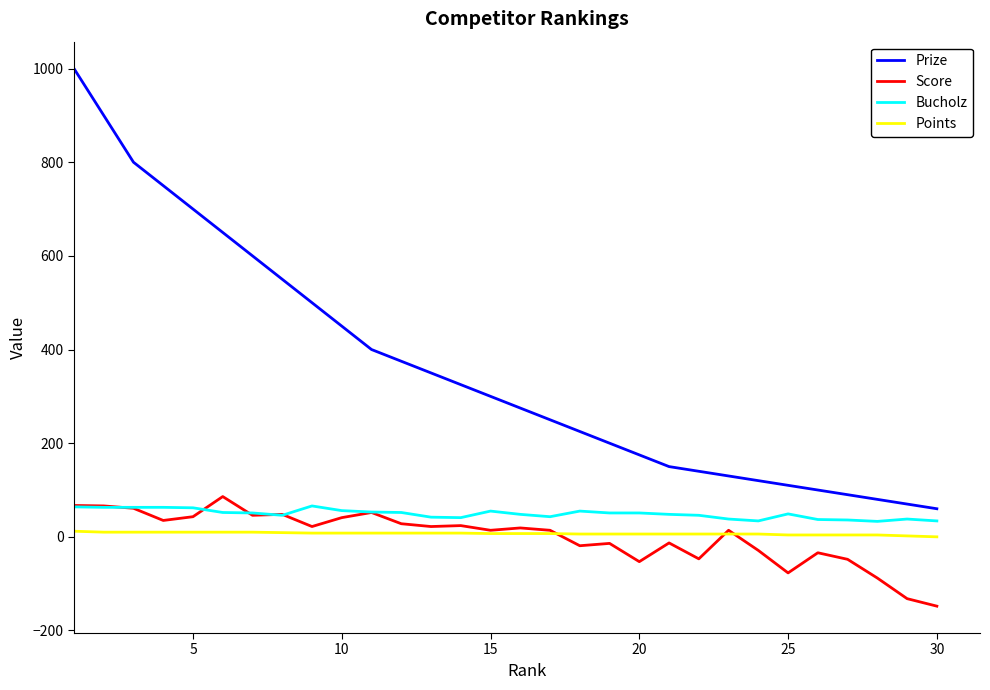

Which series has the widest spread of values?

Prize